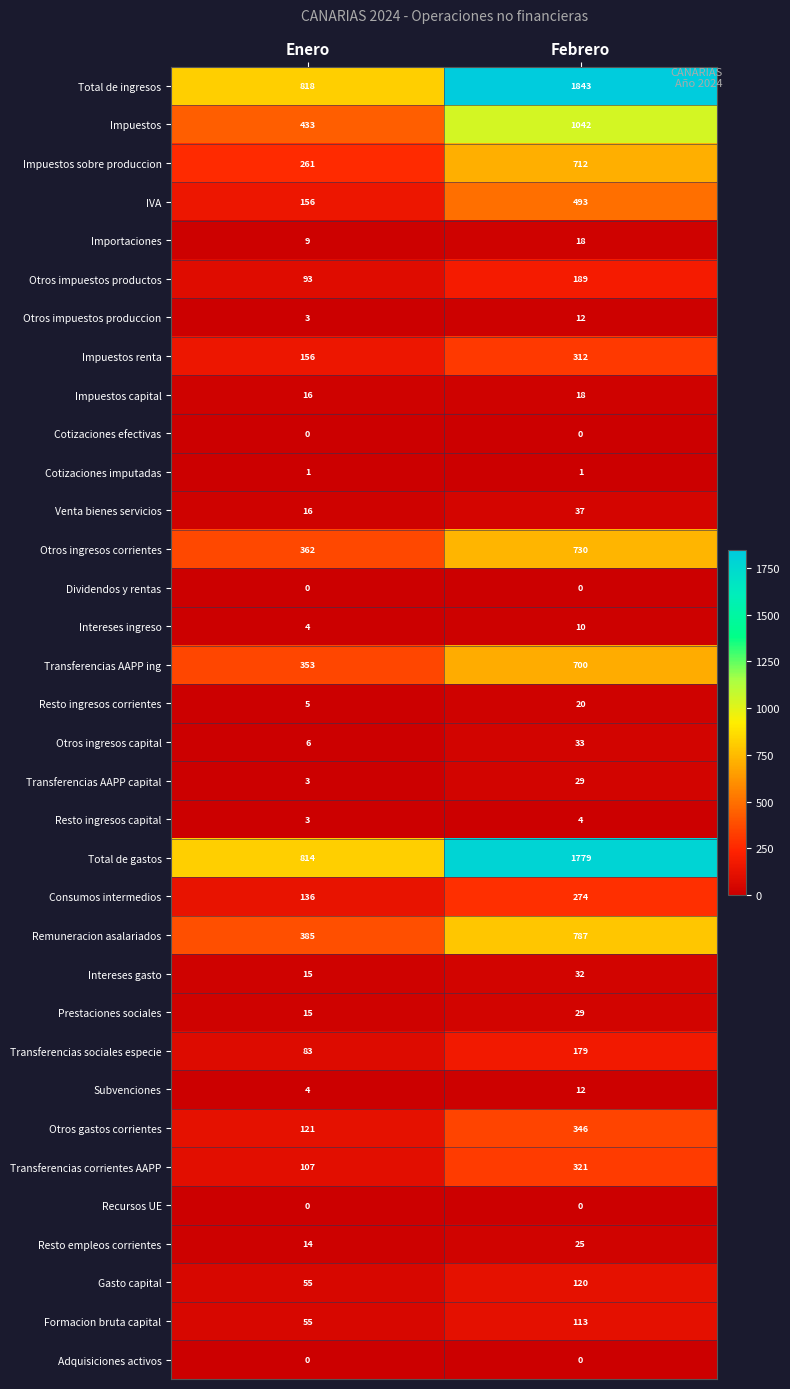

The value of Otros ingresos capital at Enero is 6. True or false?

True